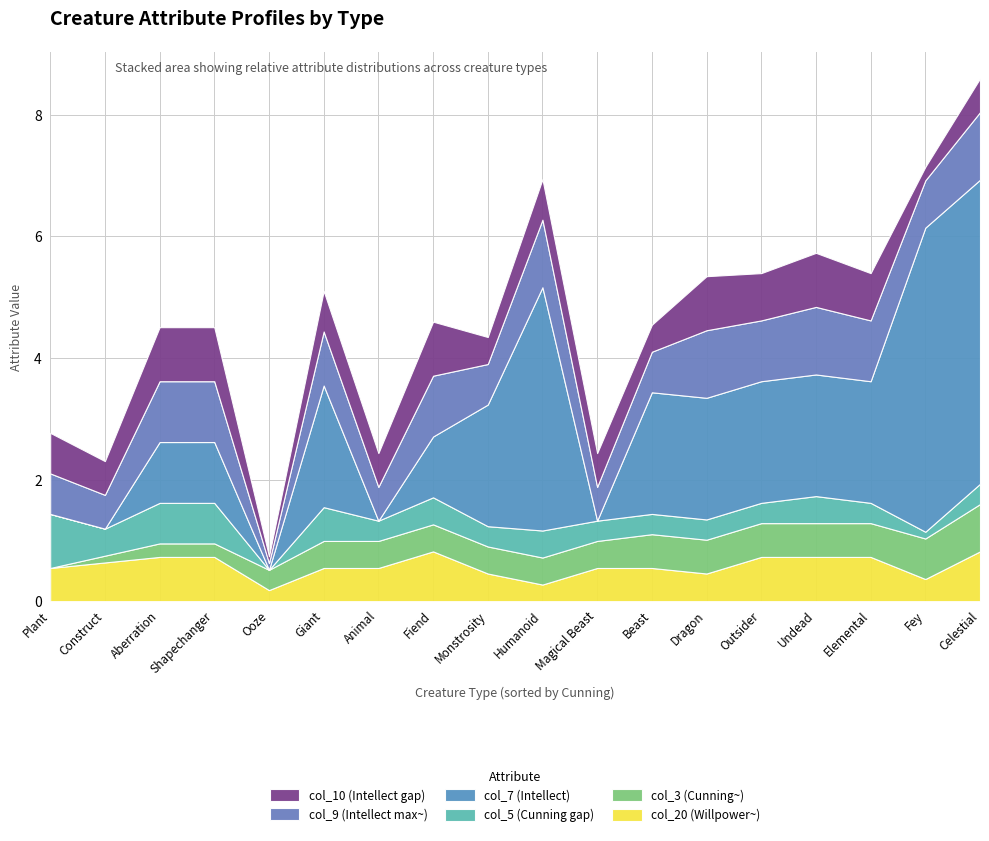

Reading right to left, what are all the values shown in this chart?

col_20: Undead=0.7	Shapechanger=0.7	Plant=0.5	Outsider=0.7	Ooze=0.2	Monstrosity=0.5	Magical Beast=0.5	Humanoid=0.3	Giant=0.5	Fiend=0.8	Fey=0.4	Elemental=0.7	Dragon=0.5	Construct=0.6	Celestial=0.8	Beast=0.5	Animal=0.5	Aberration=0.7
col_3: Undead=0.6	Shapechanger=0.2	Plant=0.0	Outsider=0.6	Ooze=0.3	Monstrosity=0.4	Magical Beast=0.4	Humanoid=0.4	Giant=0.4	Fiend=0.4	Fey=0.7	Elemental=0.6	Dragon=0.6	Construct=0.1	Celestial=0.8	Beast=0.6	Animal=0.4	Aberration=0.2
col_5: Undead=0.4	Shapechanger=0.7	Plant=0.9	Outsider=0.3	Ooze=0.0	Monstrosity=0.3	Magical Beast=0.3	Humanoid=0.4	Giant=0.6	Fiend=0.4	Fey=0.1	Elemental=0.3	Dragon=0.3	Construct=0.4	Celestial=0.3	Beast=0.3	Animal=0.3	Aberration=0.7
col_7: Undead=2.0	Shapechanger=1.0	Plant=0.0	Outsider=2.0	Ooze=0.0	Monstrosity=2.0	Magical Beast=0.0	Humanoid=4.0	Giant=2.0	Fiend=1.0	Fey=5.0	Elemental=2.0	Dragon=2.0	Construct=0.0	Celestial=5.0	Beast=2.0	Animal=0.0	Aberration=1.0
col_9: Undead=1.1	Shapechanger=1.0	Plant=0.7	Outsider=1.0	Ooze=0.1	Monstrosity=0.7	Magical Beast=0.6	Humanoid=1.1	Giant=0.9	Fiend=1.0	Fey=0.8	Elemental=1.0	Dragon=1.1	Construct=0.6	Celestial=1.1	Beast=0.7	Animal=0.6	Aberration=1.0
col_10: Undead=0.9	Shapechanger=0.9	Plant=0.7	Outsider=0.8	Ooze=0.1	Monstrosity=0.4	Magical Beast=0.6	Humanoid=0.7	Giant=0.7	Fiend=0.9	Fey=0.2	Elemental=0.8	Dragon=0.9	Construct=0.6	Celestial=0.6	Beast=0.4	Animal=0.6	Aberration=0.9